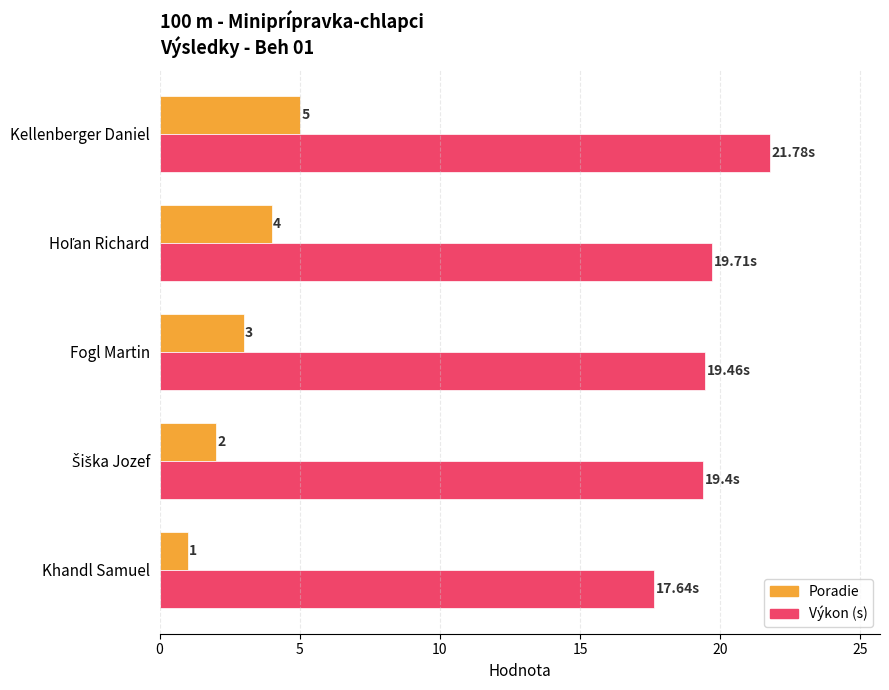

At how many categories does at least one series exceed 14?

5